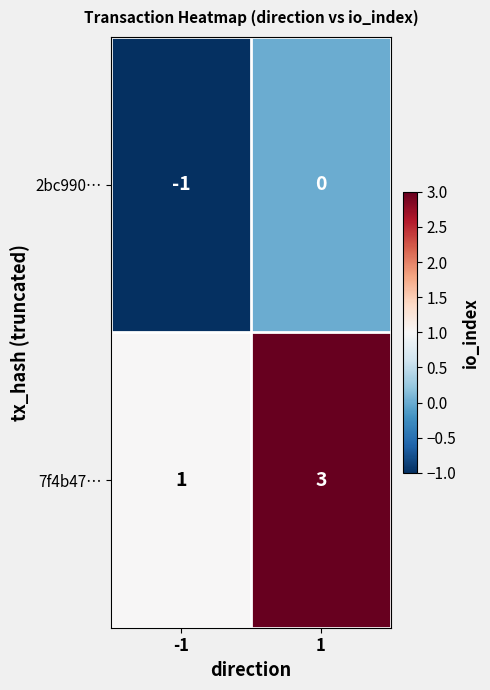

Is it true that 2bc990… equals -1 at -1?

True